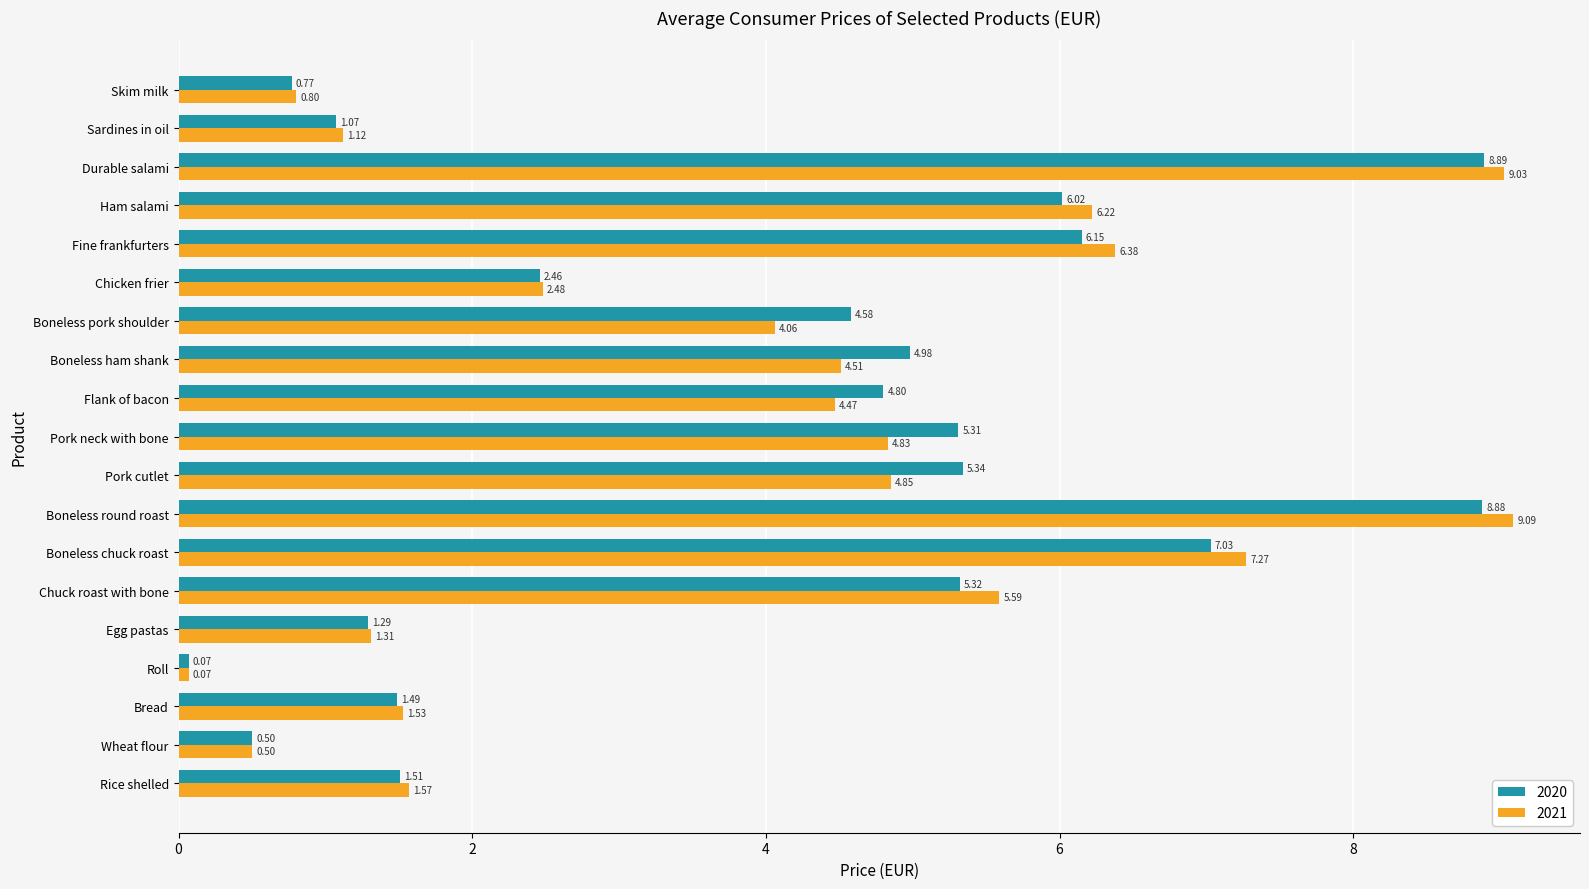

List the labels in order of 2020 value, smallest first.

Roll, Wheat flour, Skim milk, Sardines in oil, Egg pastas, Bread, Rice shelled, Chicken frier, Boneless pork shoulder, Flank of bacon, Boneless ham shank, Pork neck with bone, Chuck roast with bone, Pork cutlet, Ham salami, Fine frankfurters, Boneless chuck roast, Boneless round roast, Durable salami